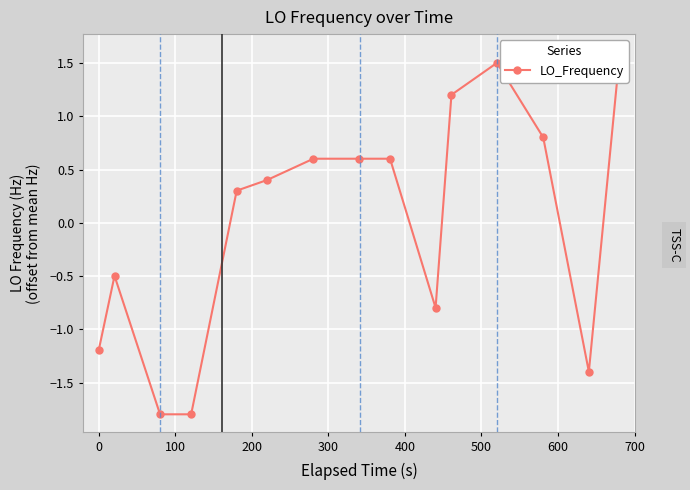

Reading right to left, what are all the values shown in this chart?

1.6	-1.4	0.8	1.5	1.2	-0.8	0.6	0.6	0.6	0.4	0.3	-1.8	-1.8	-0.5	-1.2